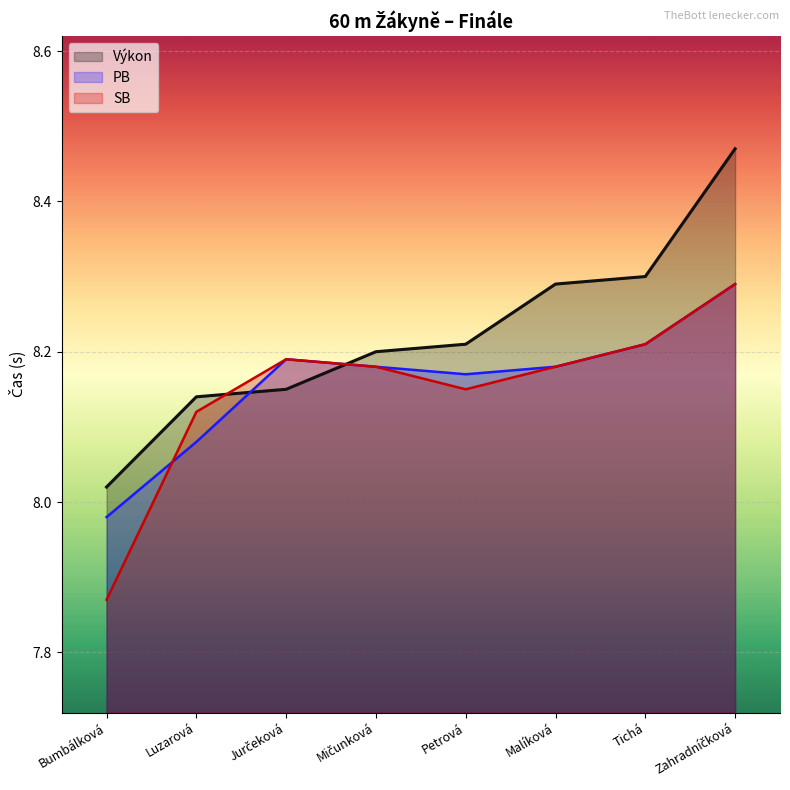

What is the label of the 5th point from the left?

Petrová